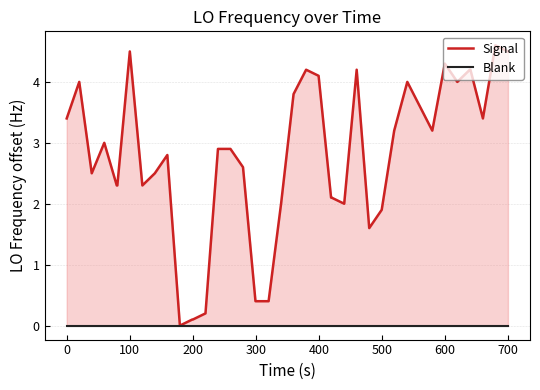

Count the number of data series in this chart.

2